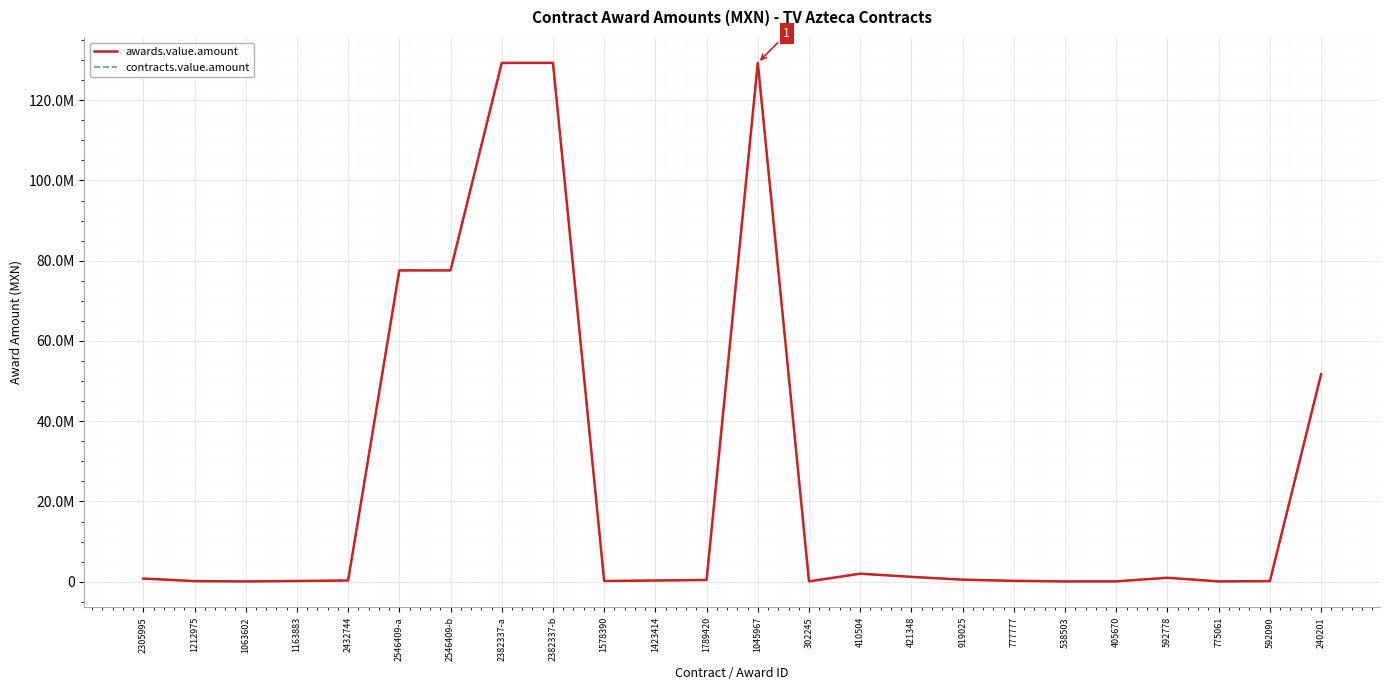

Does the chart display data point markers on the line(s)?

No